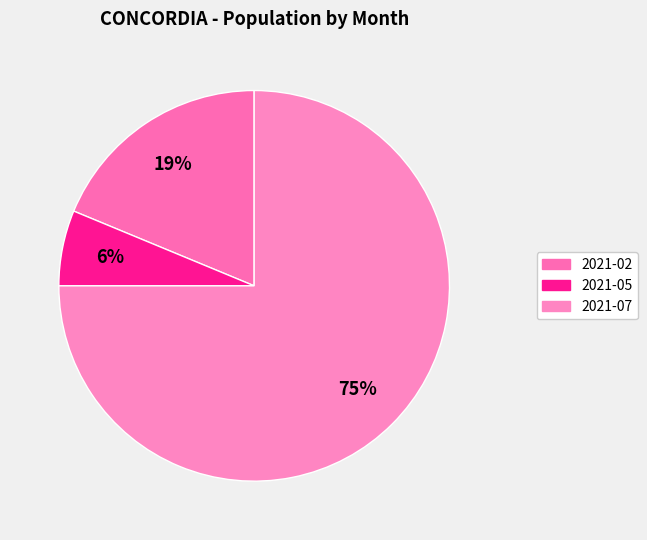

What is the ratio of the value at 2021-07 to the value at 2021-05?

12.0